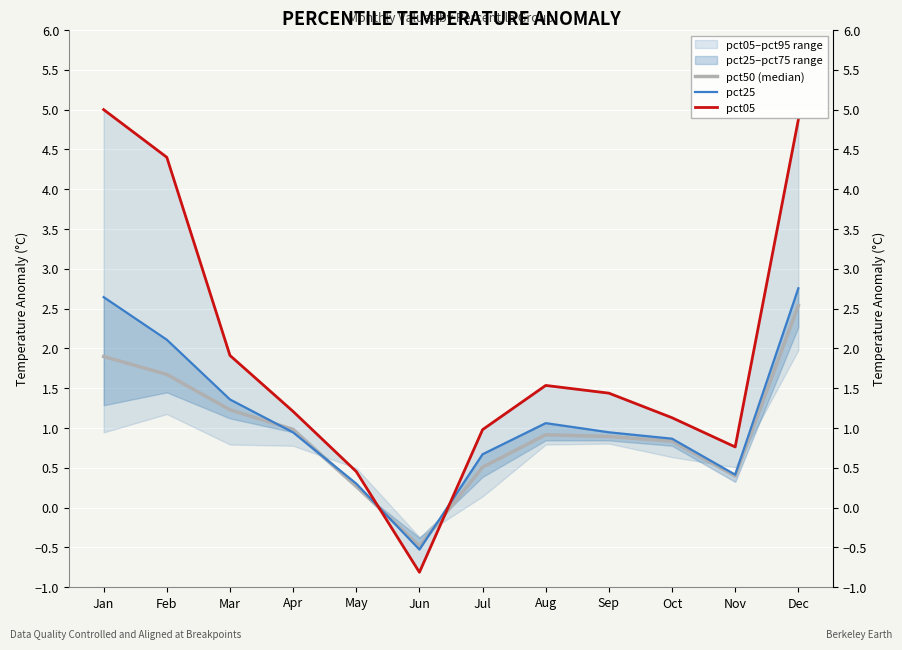

How many negative values does the pct50 (median) series have?

1